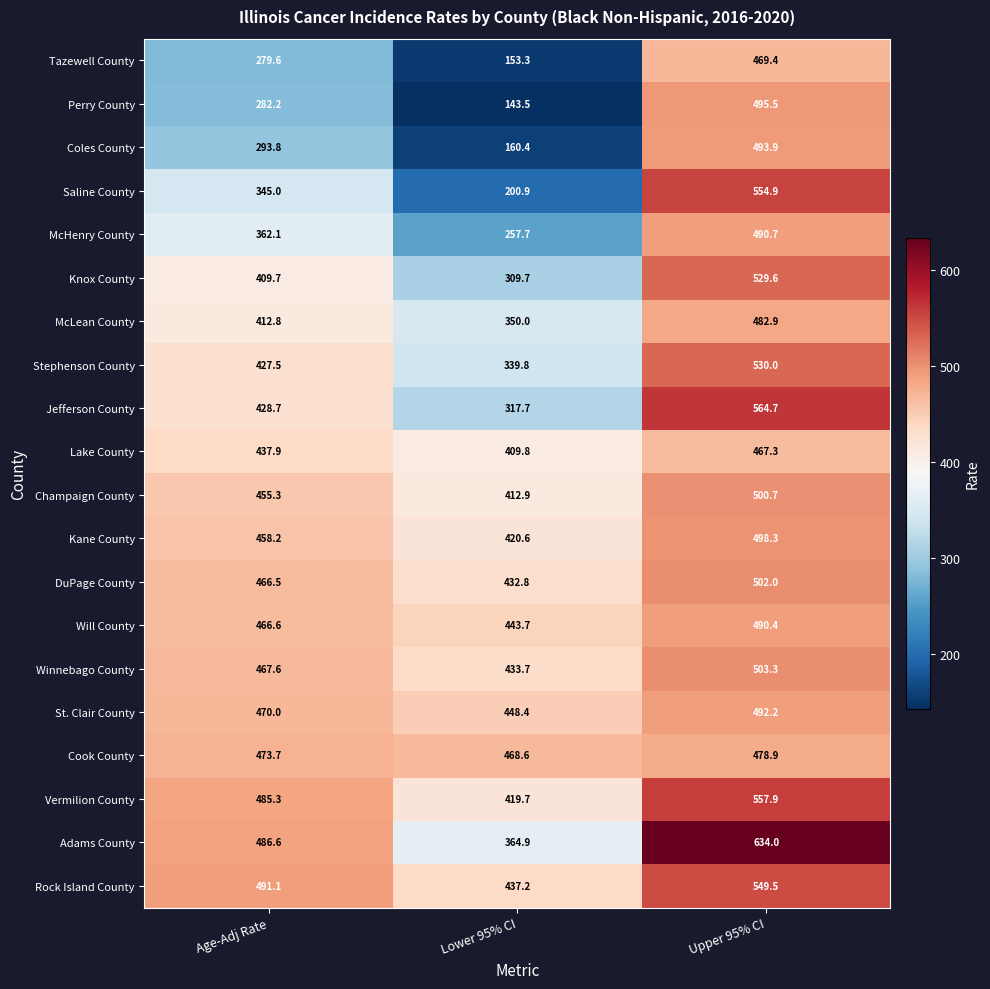

What is the spread (max minus min) of values at Upper 95% CI?

166.7